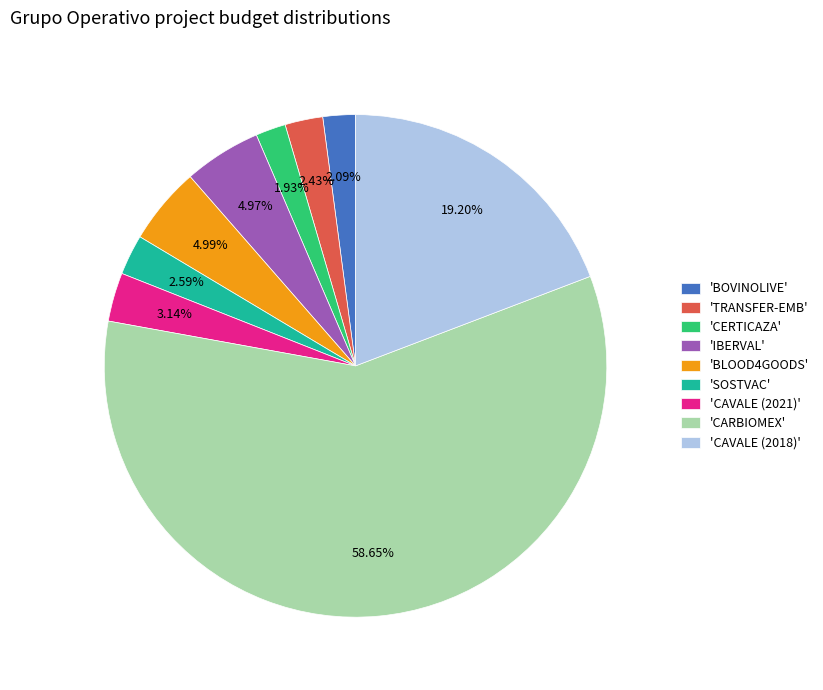

How many slices are in this pie chart?

9